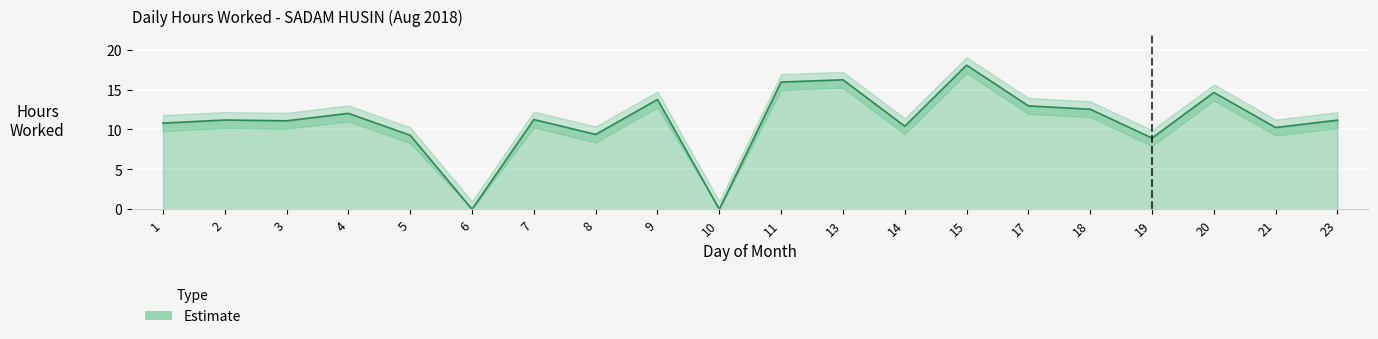

Reading left to right, extract all data points from this chart.

Hours Worked: 1=10.8	2=11.2	3=11.1	4=12.0	5=9.3	6=0.0	7=11.2	8=9.4	9=13.8	10=0.0	11=15.9	13=16.2	14=10.4	15=18.1	17=12.9	18=12.5	19=8.9	20=14.6	21=10.2	23=11.2
Upper Bound: 1=11.8	2=12.2	3=12.1	4=13.0	5=10.3	6=1.0	7=12.2	8=10.4	9=14.8	10=1.0	11=16.9	13=17.2	14=11.4	15=19.1	17=13.9	18=13.5	19=9.9	20=15.6	21=11.2	23=12.2
Lower Bound: 1=9.8	2=10.2	3=10.1	4=11.0	5=8.3	6=0.0	7=10.2	8=8.4	9=12.8	10=0.0	11=14.9	13=15.2	14=9.4	15=17.1	17=11.9	18=11.5	19=7.9	20=13.6	21=9.2	23=10.2